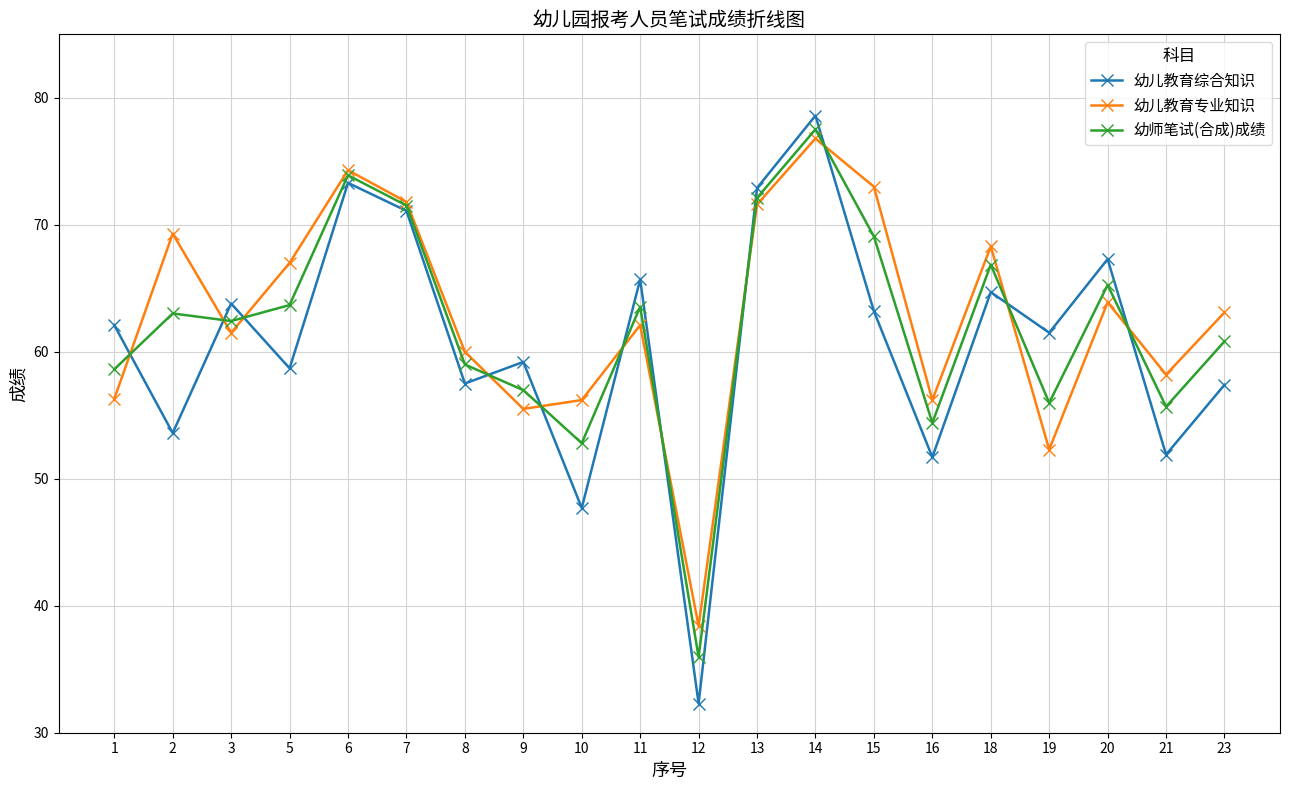

How many values in the 幼儿教育专业知识 series exceed 63?

10